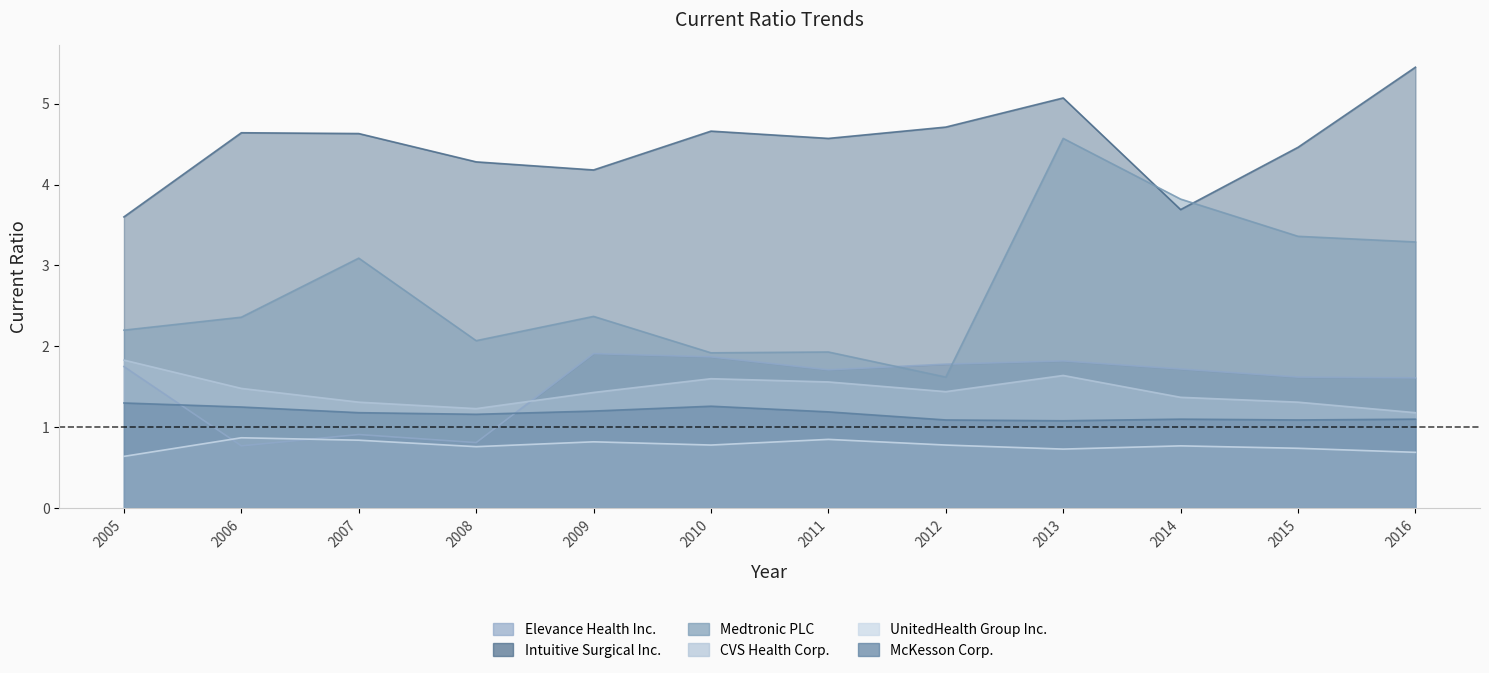

List the series in order of their peak value, highest first.

Intuitive Surgical Inc., Medtronic PLC, Elevance Health Inc., CVS Health Corp., McKesson Corp., UnitedHealth Group Inc.